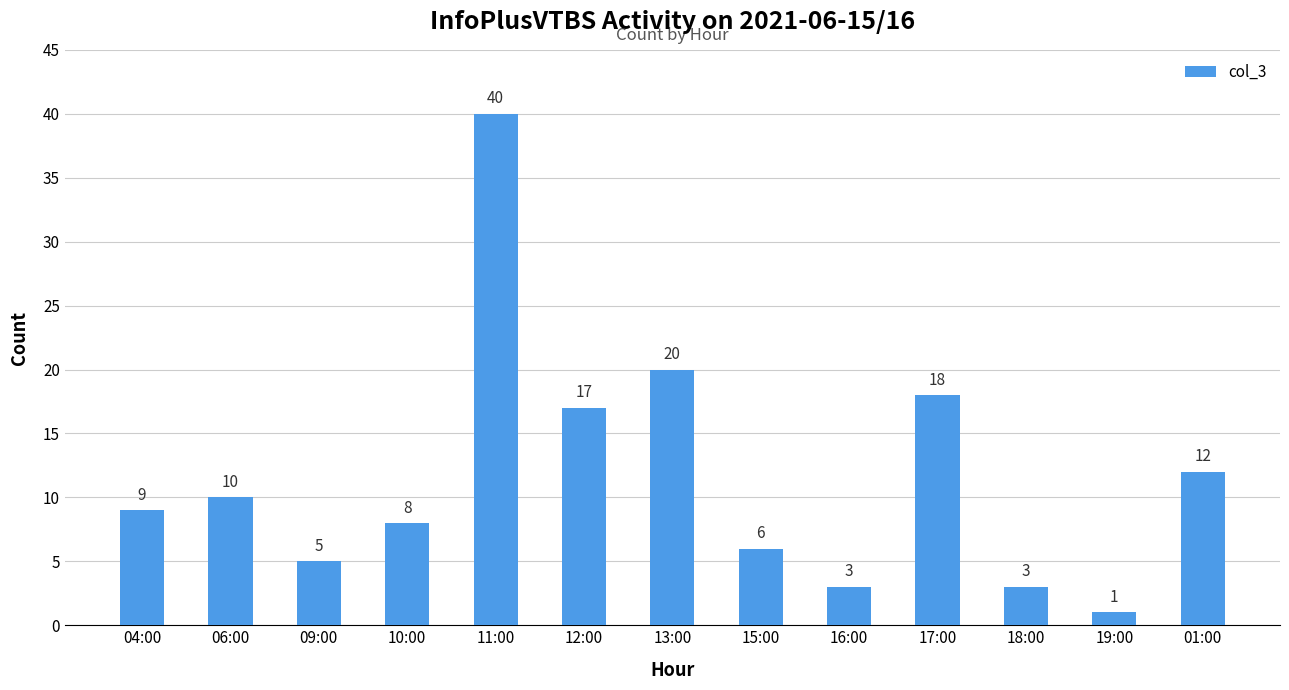

Reading left to right, transcribe all the data shown in this chart.

04:00=9	06:00=10	09:00=5	10:00=8	11:00=40	12:00=17	13:00=20	15:00=6	16:00=3	17:00=18	18:00=3	19:00=1	01:00=12